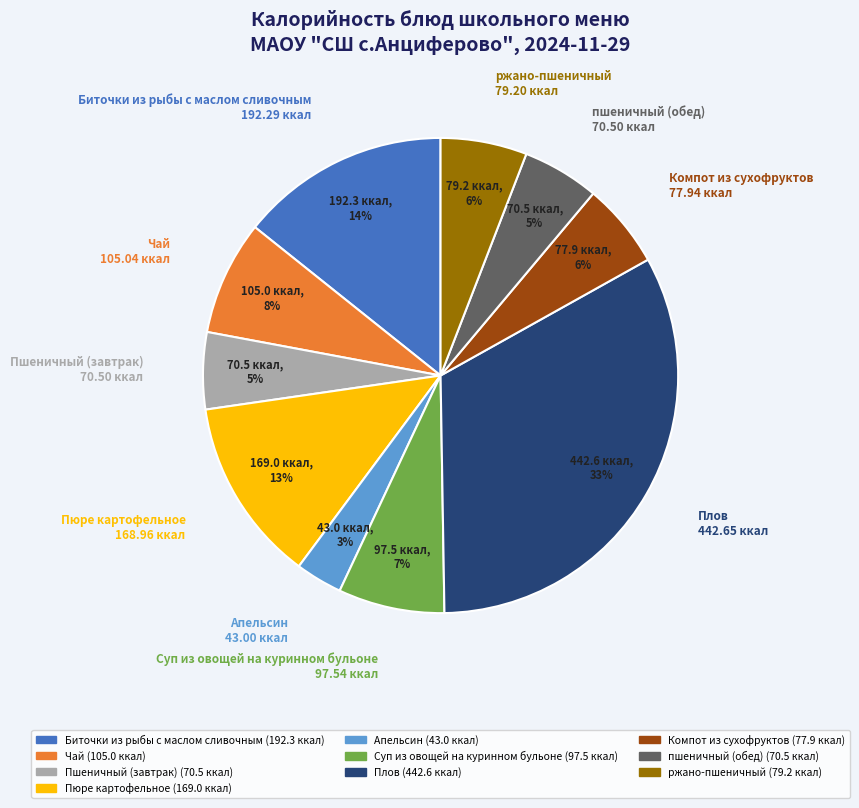

Count the number of slices in the pie.

10